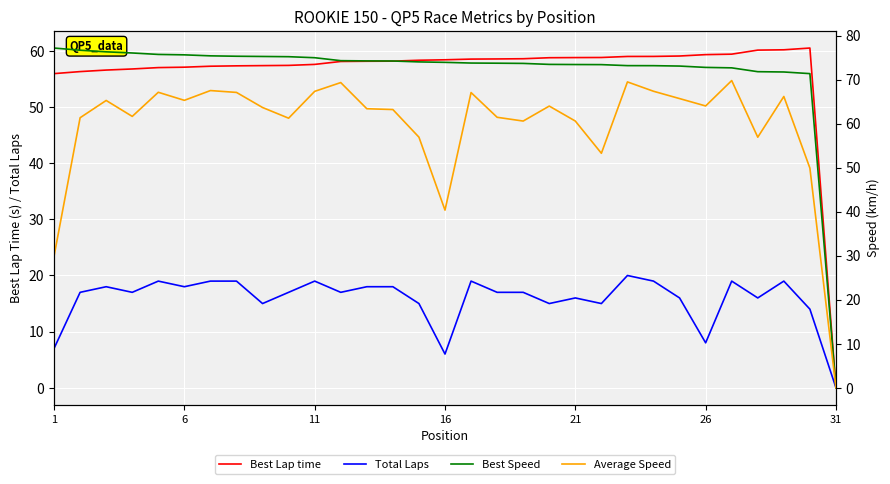

What is the maximum value for Best Lap time?

60.5